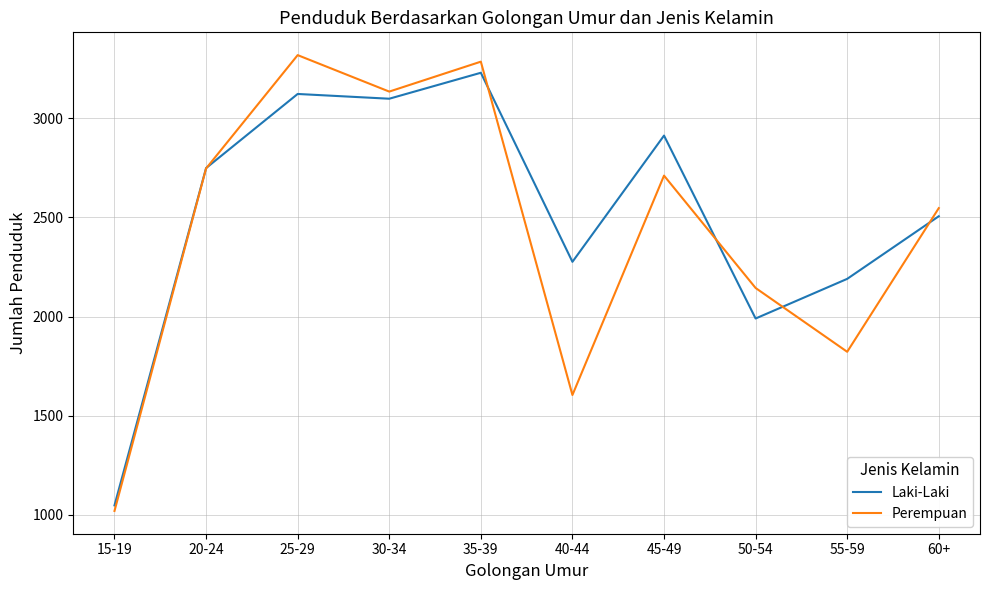

What are all the series names shown in the legend?

Laki-Laki, Perempuan